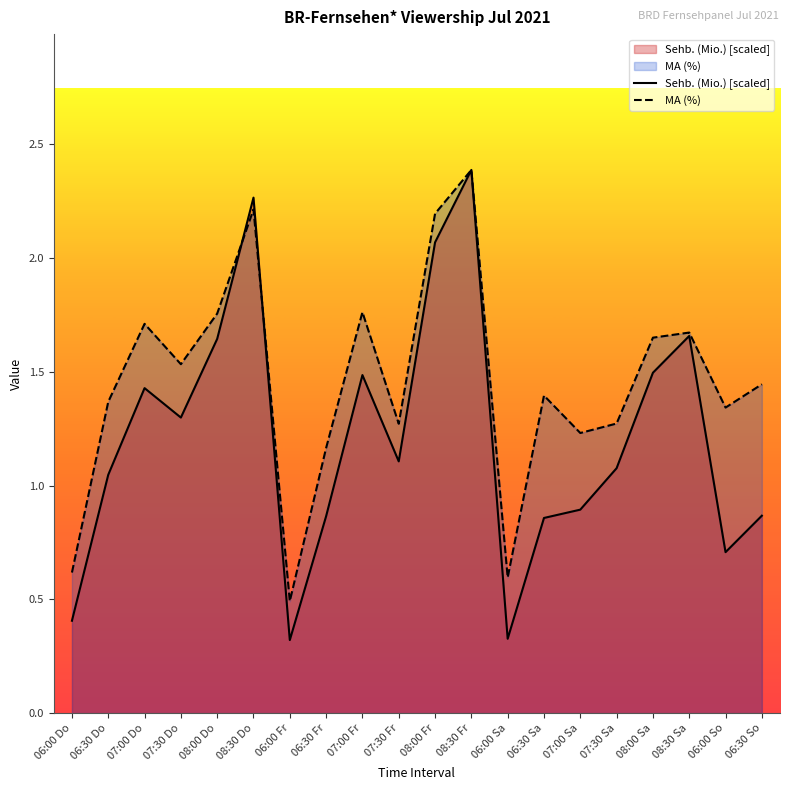

Is the value of MA (%) at 06:30 So greater than the value of Sehb. (Mio.) [scaled] at 06:30 Do?

Yes